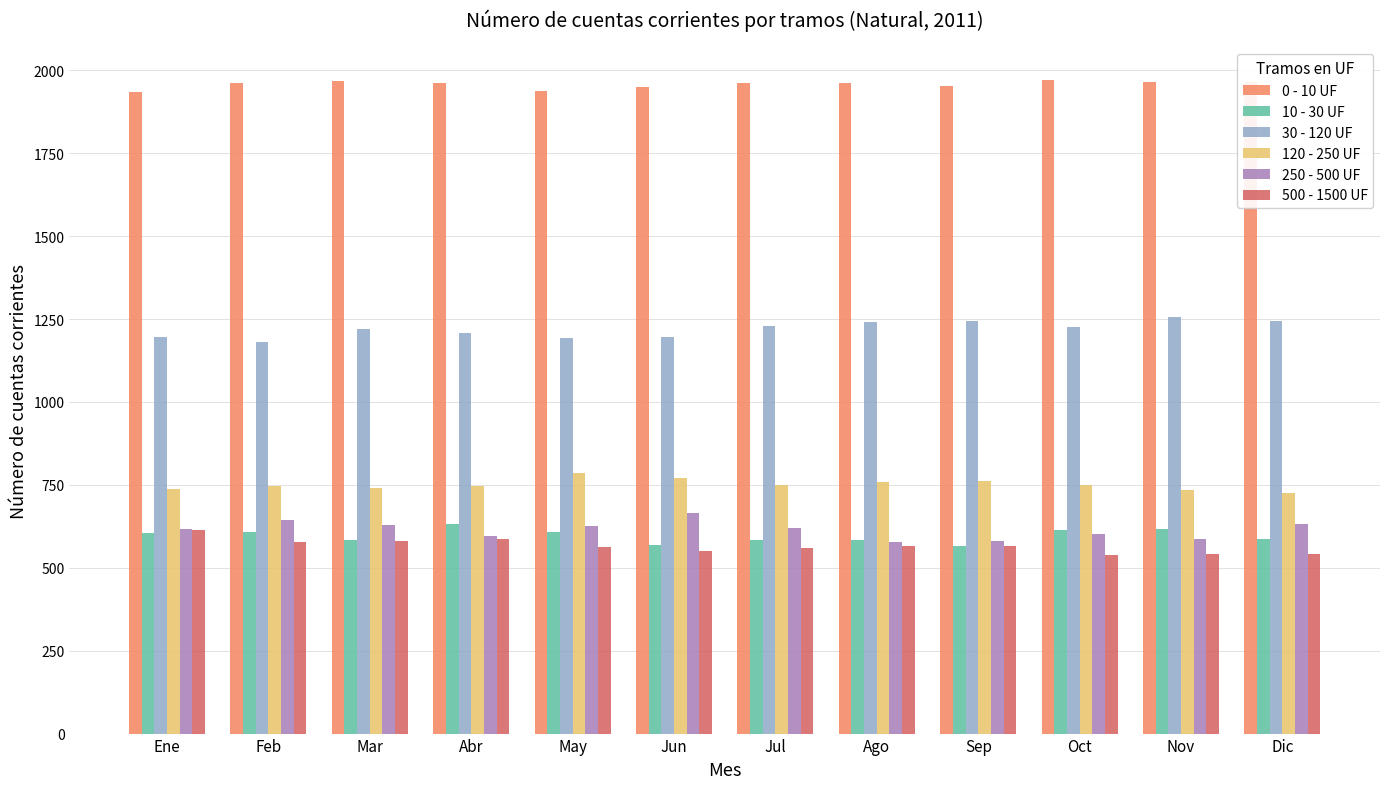

The value of 0 - 10 UF at Abr is 878. True or false?

False